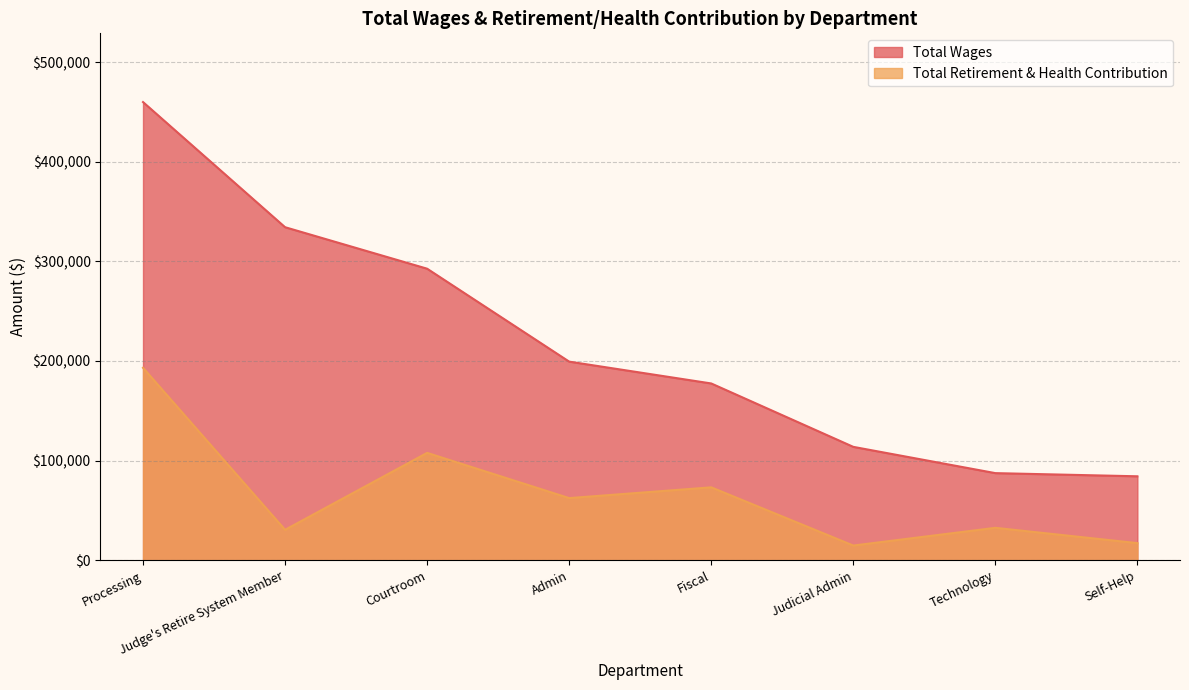

What value does the Total Wages series have at Admin, to the nearest 10?

199360